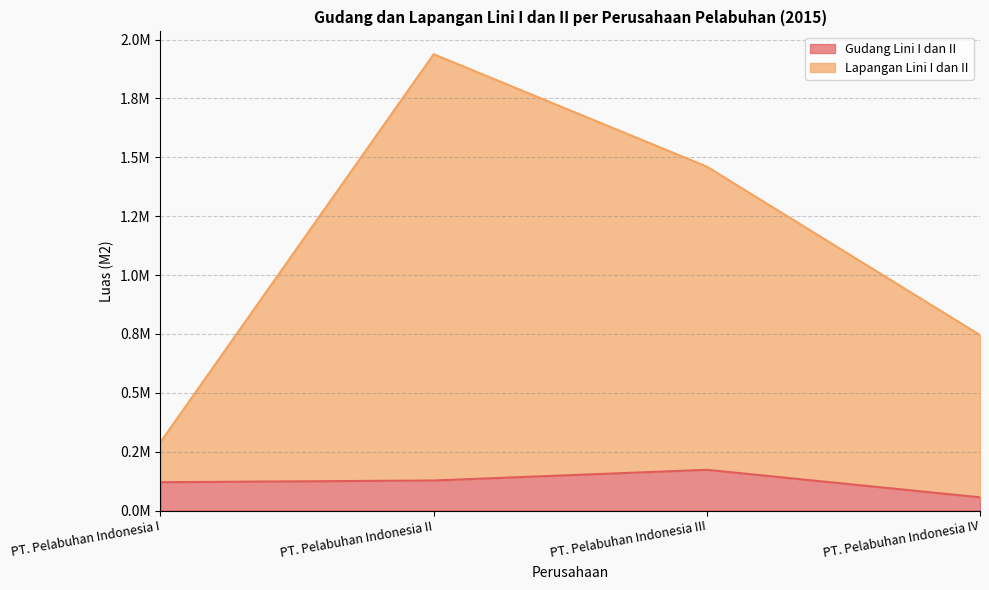

Which series changed the most between PT. Pelabuhan Indonesia I and PT. Pelabuhan Indonesia III?

Lapangan Lini I dan II